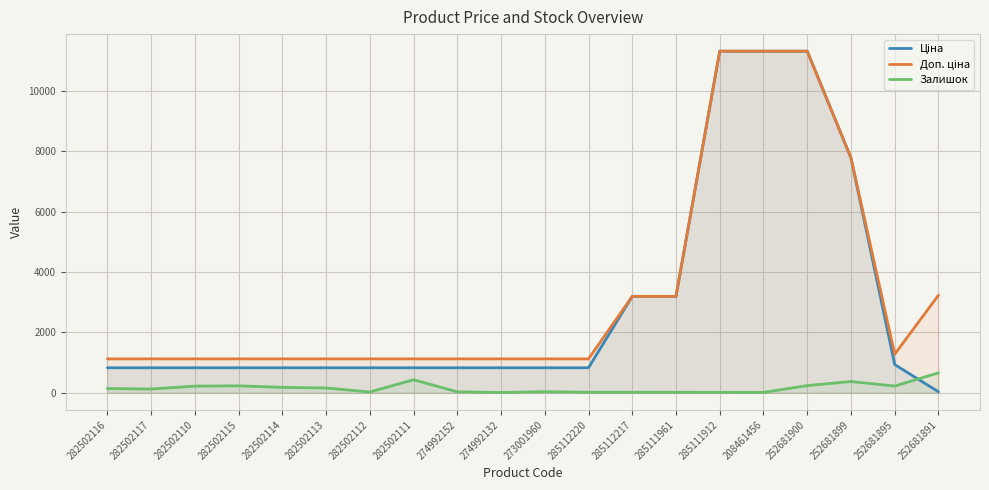

What is the sum of all Доп. ціна values?

66067.1